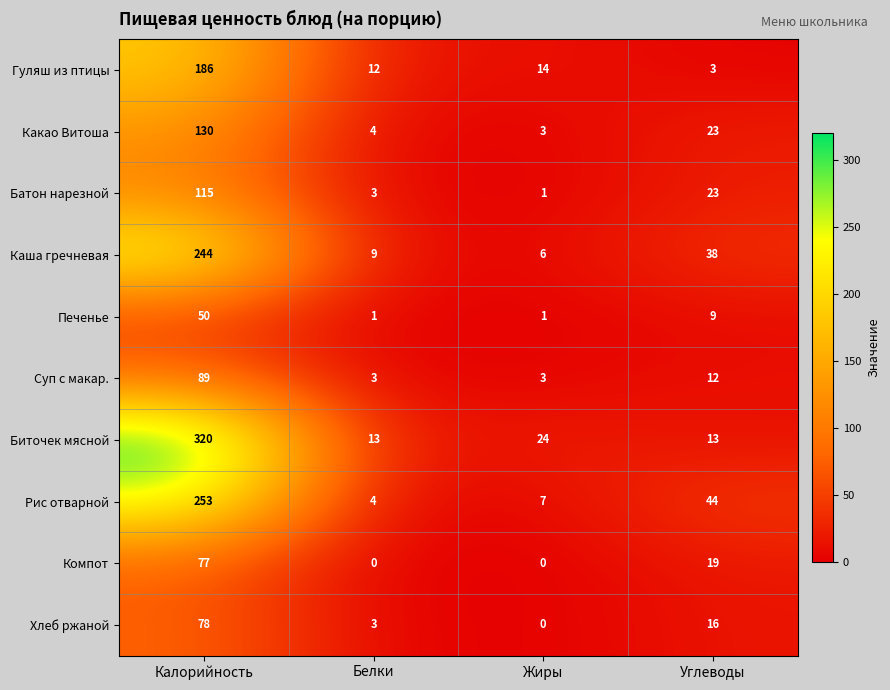

Where is Суп с макар. nearest to the value 46?

Углеводы